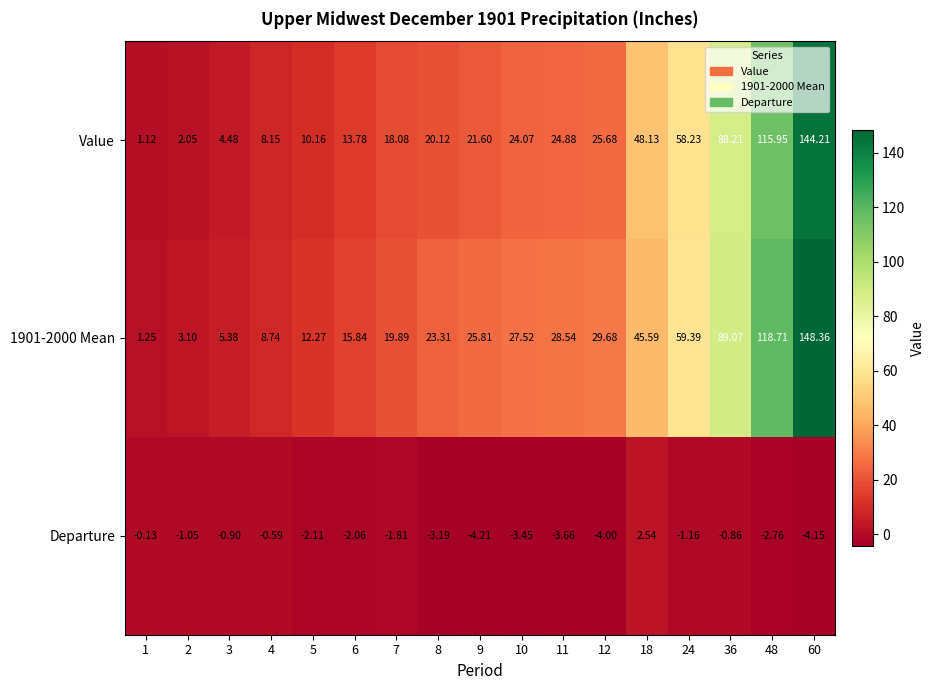

Is the value of Value at 2 greater than the value of Departure at 8?

Yes